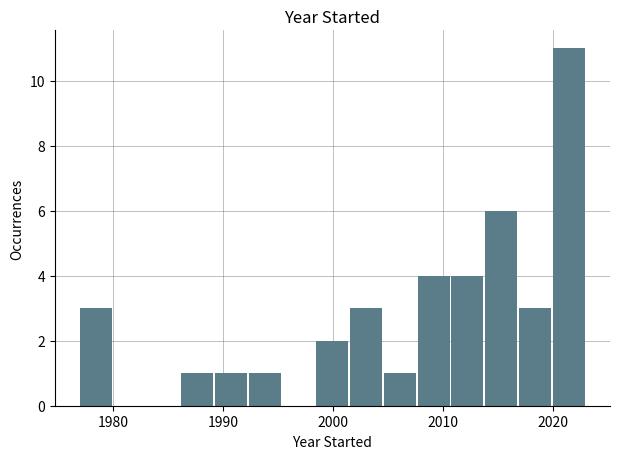

Around what value on the x-axis is the tallest bar? Give the approximate position of its centre, as read against the axis.

2021